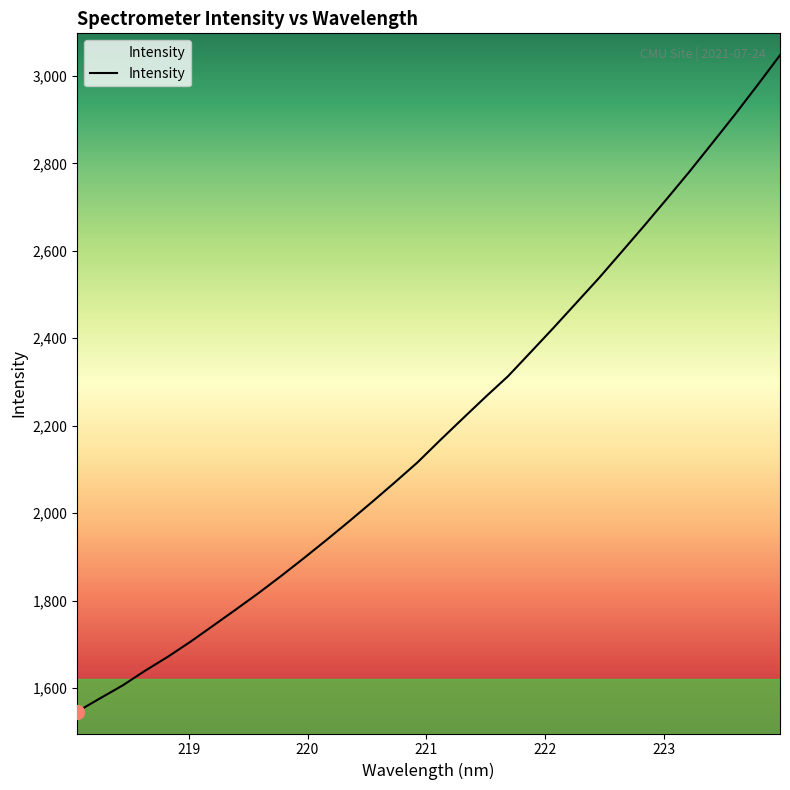

What is the greatest value displayed?

3047.7